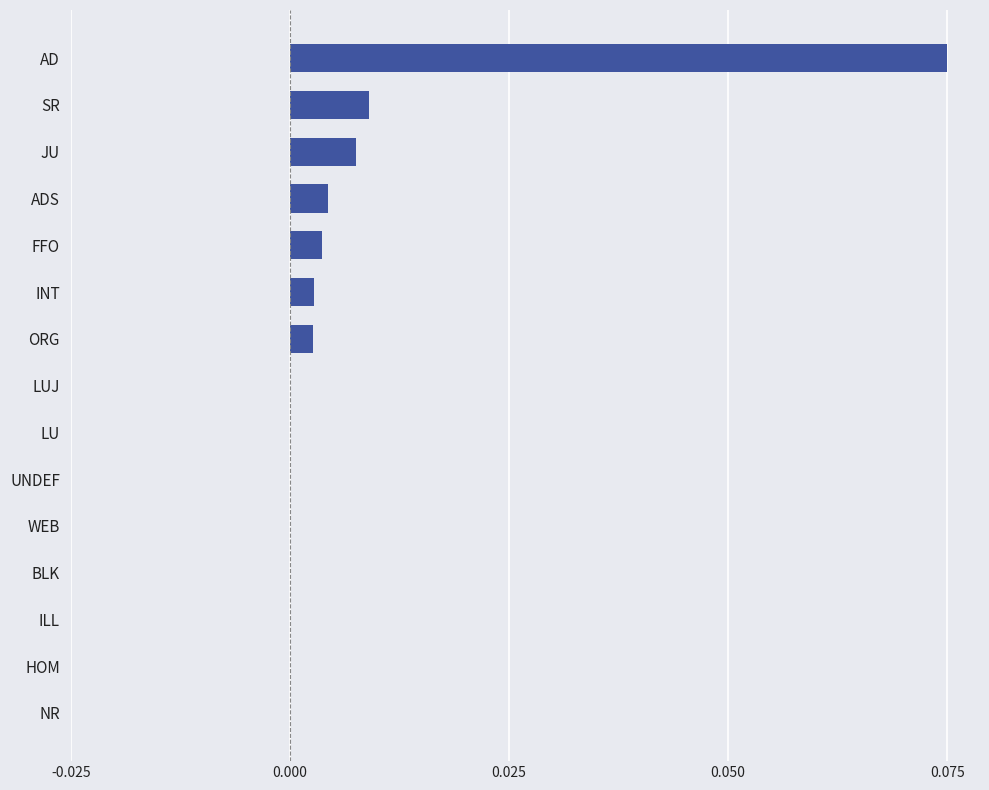

The chart shows a value of 0.0 at INT. True or false?

True